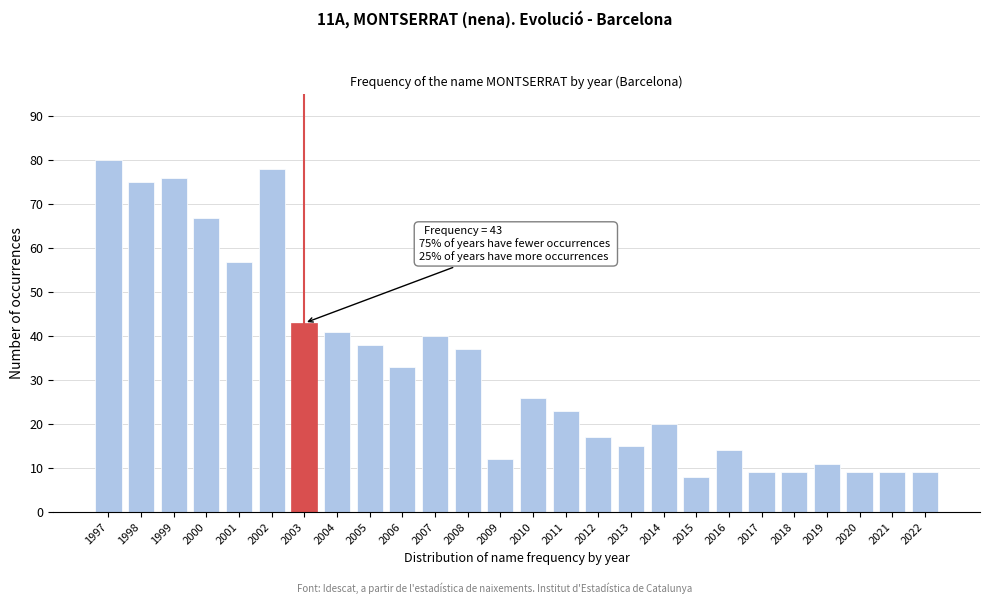

Reading left to right, extract all data points from this chart.

1997=80	1998=75	1999=76	2000=67	2001=57	2002=78	2003=43	2004=41	2005=38	2006=33	2007=40	2008=37	2009=12	2010=26	2011=23	2012=17	2013=15	2014=20	2015=8	2016=14	2017=9	2018=9	2019=11	2020=9	2021=9	2022=9